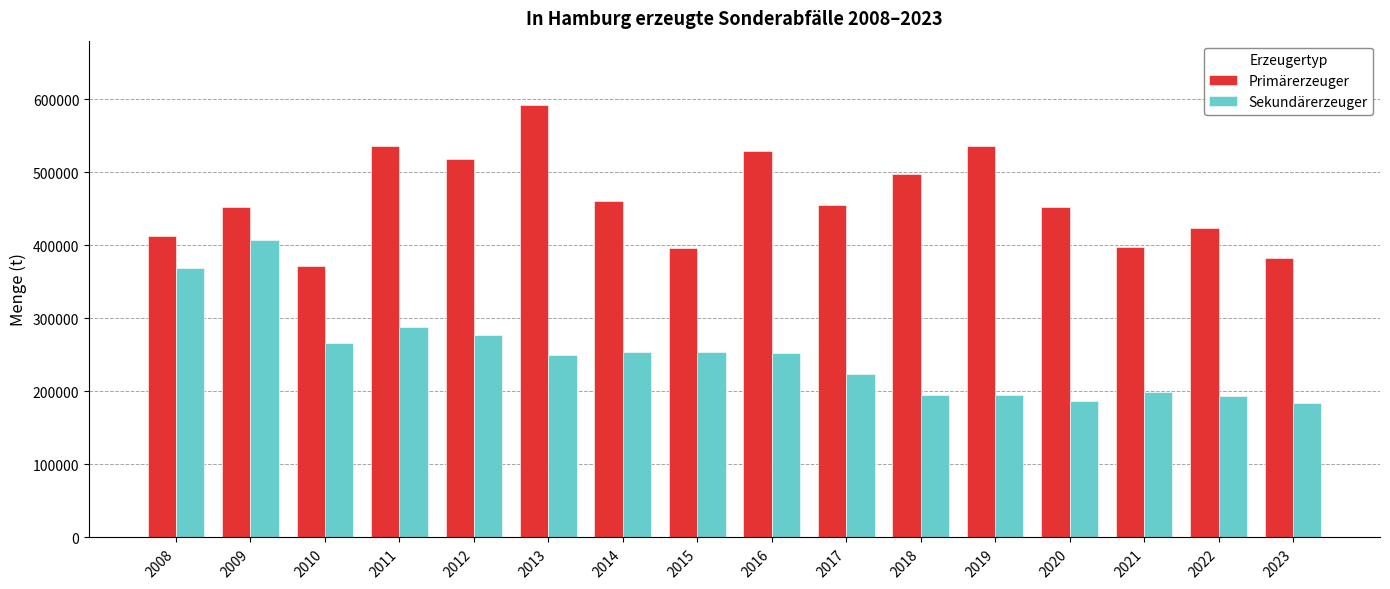

Is the value of Sekundärerzeuger at 2023 greater than the value of Primärerzeuger at 2017?

No